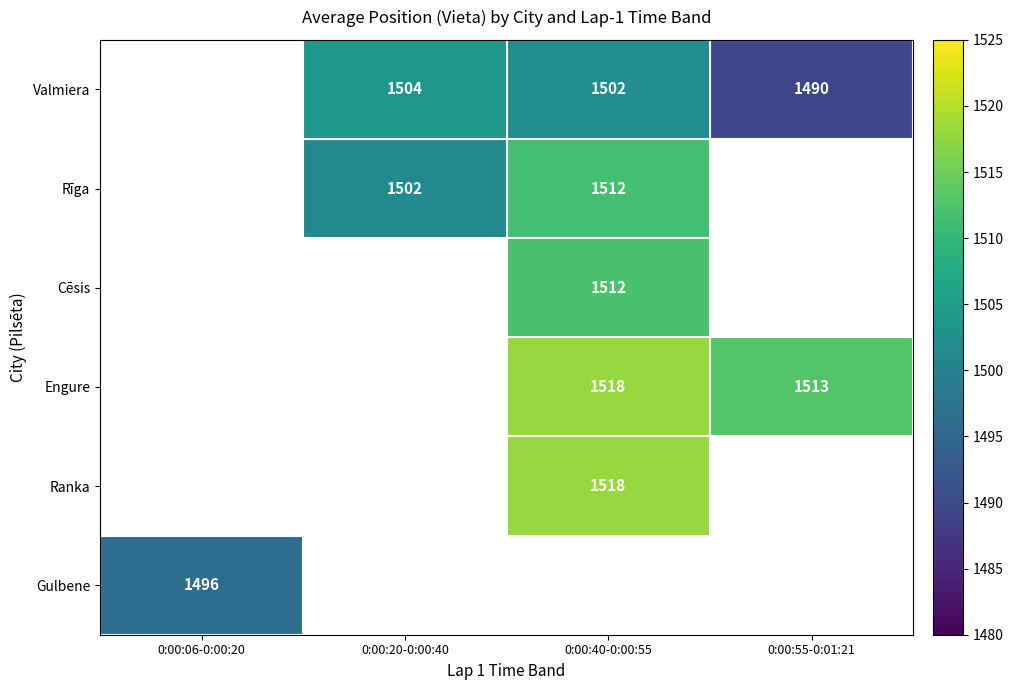

Rank the categories by Gulbene value from lowest to highest.

0:00:06-0:00:20, 0:00:20-0:00:40, 0:00:40-0:00:55, 0:00:55-0:01:21